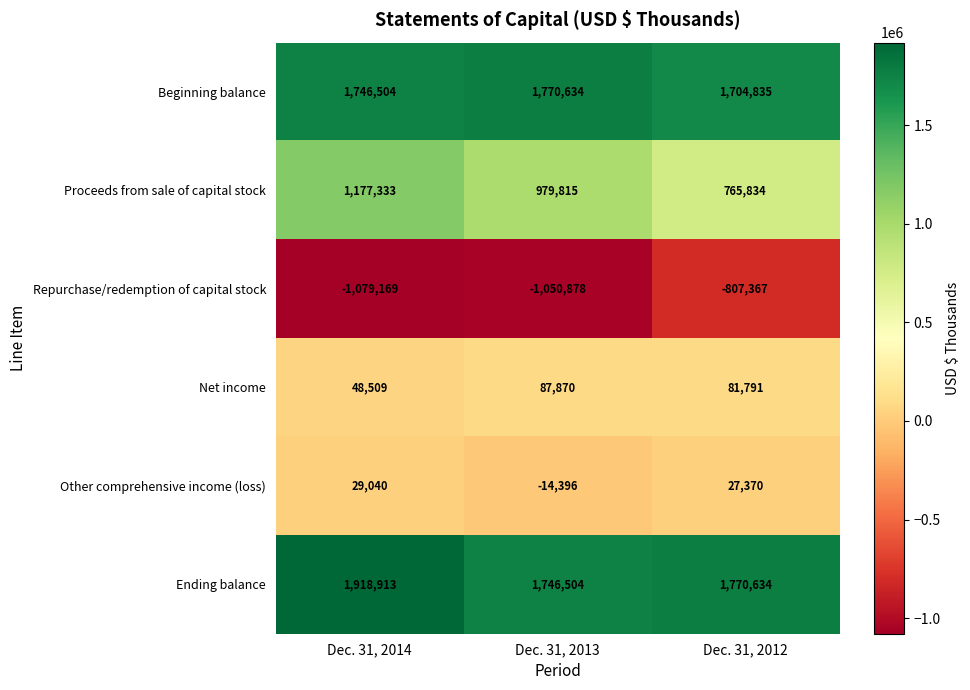

What is the average value of the Repurchase/redemption of capital stock series?

-979138